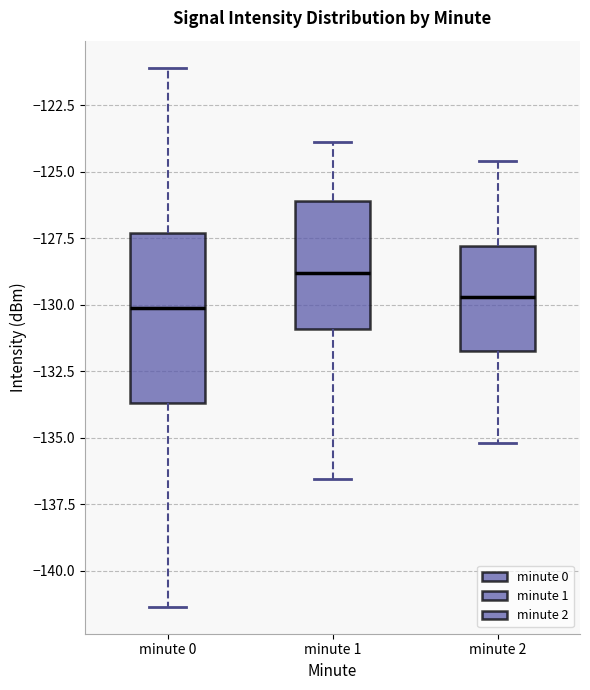

Which box is the tallest, from its lower edge to its upper edge?

minute 0